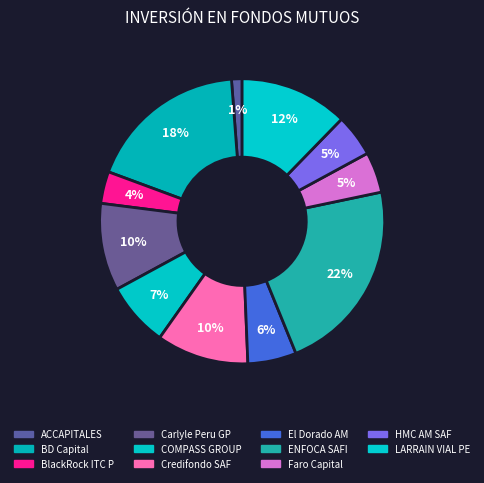

What is the largest slice in the pie chart?

ENFOCA SAFI